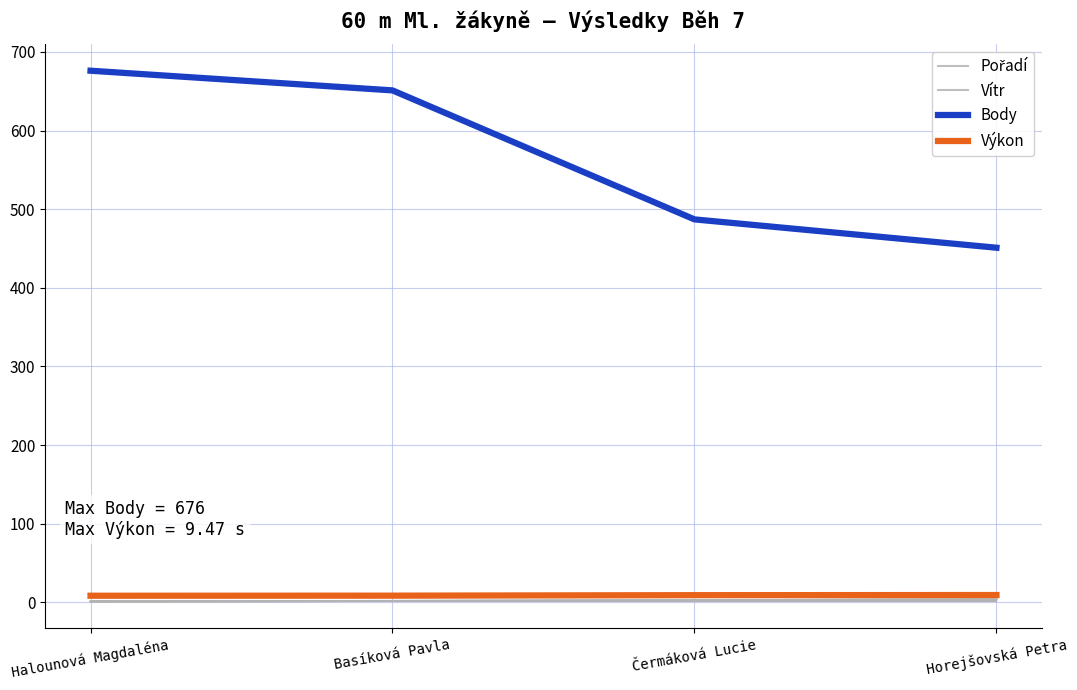

Which category has the lowest value in the Vítr series?

Halounová Magdaléna